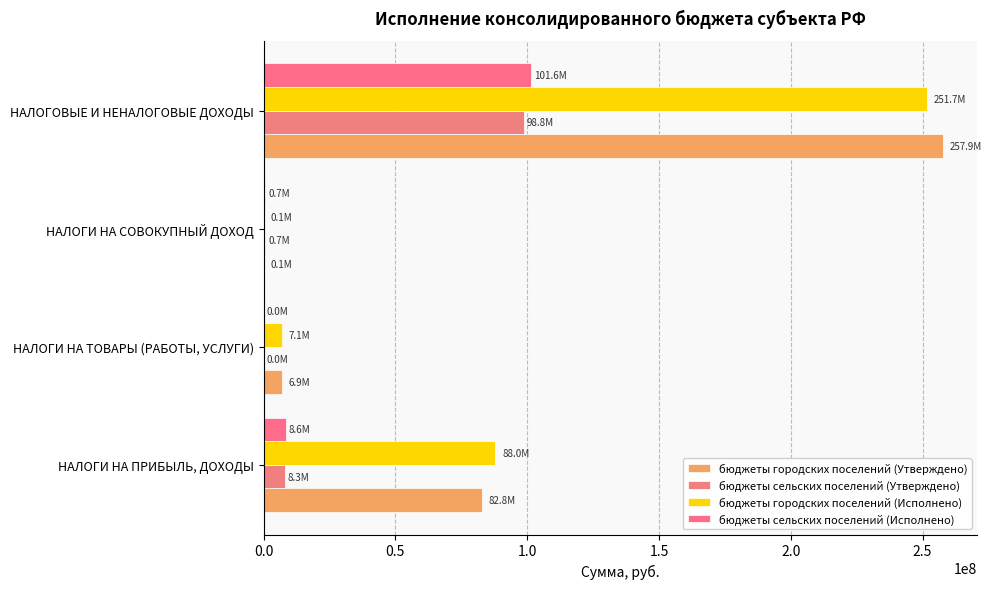

How many distinct data groups are displayed?

4